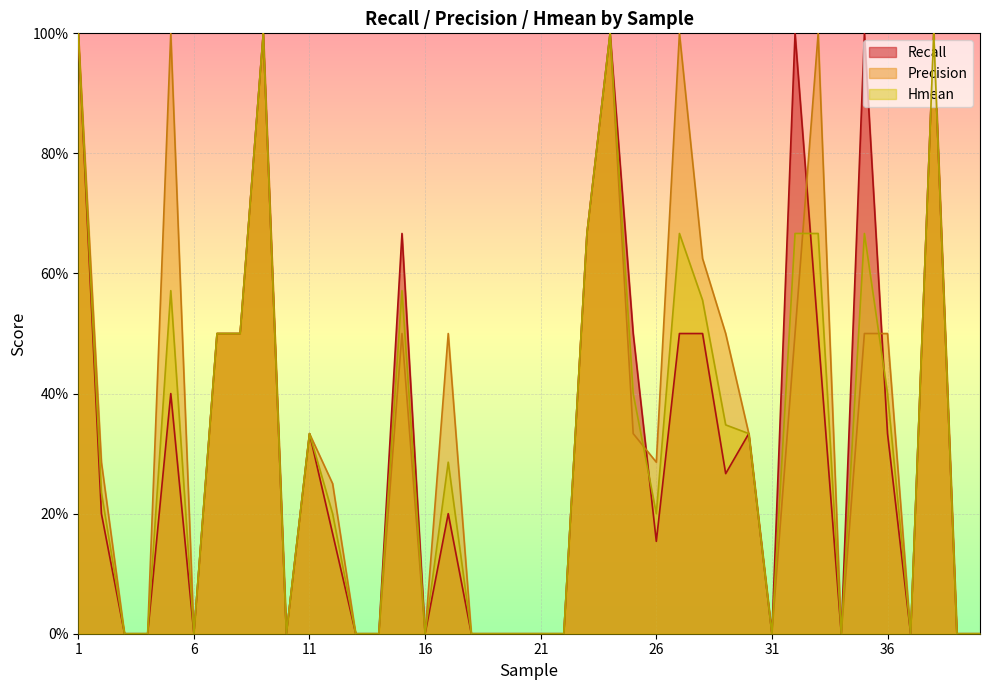

How many interior local valleys does the Precision series have?

7